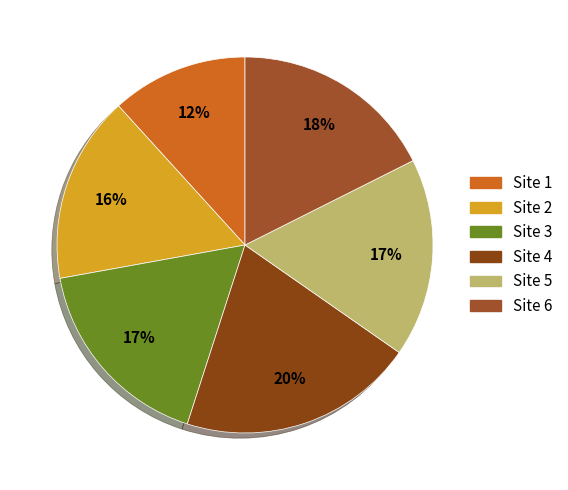

Is Site 3 the majority of the pie?

No